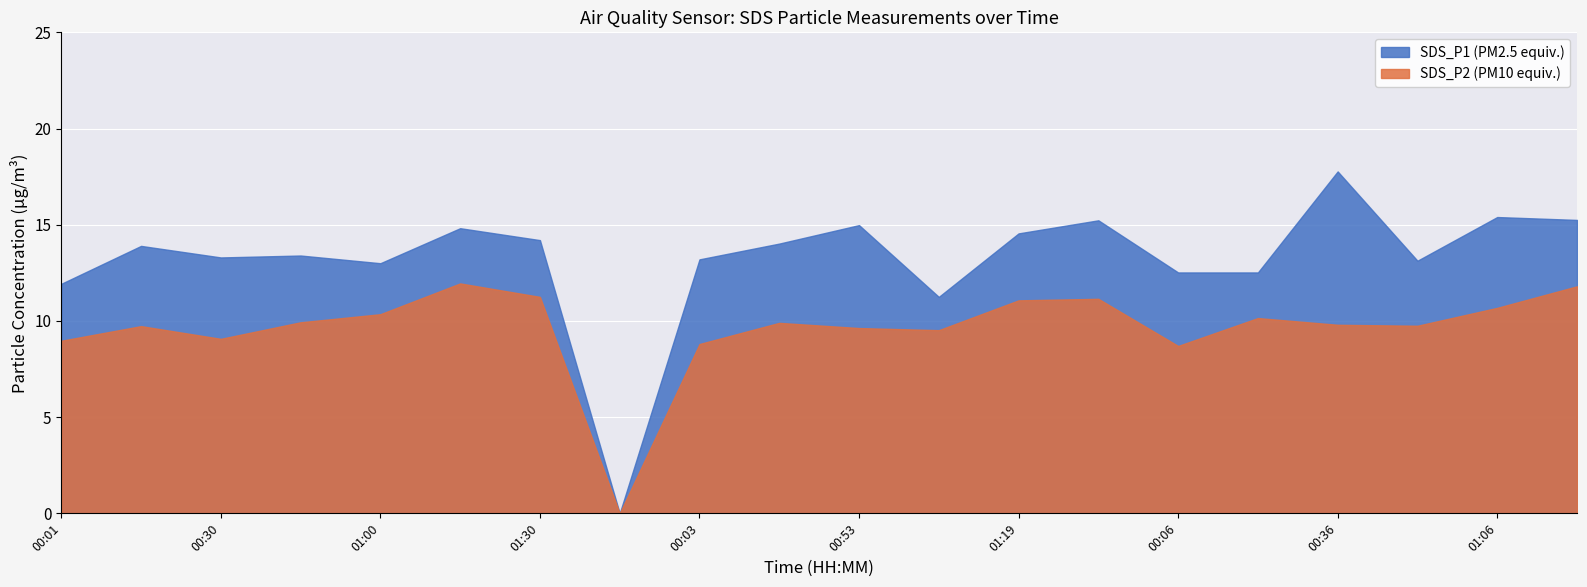

Which has a higher value, 01:19 or 00:01?

01:19